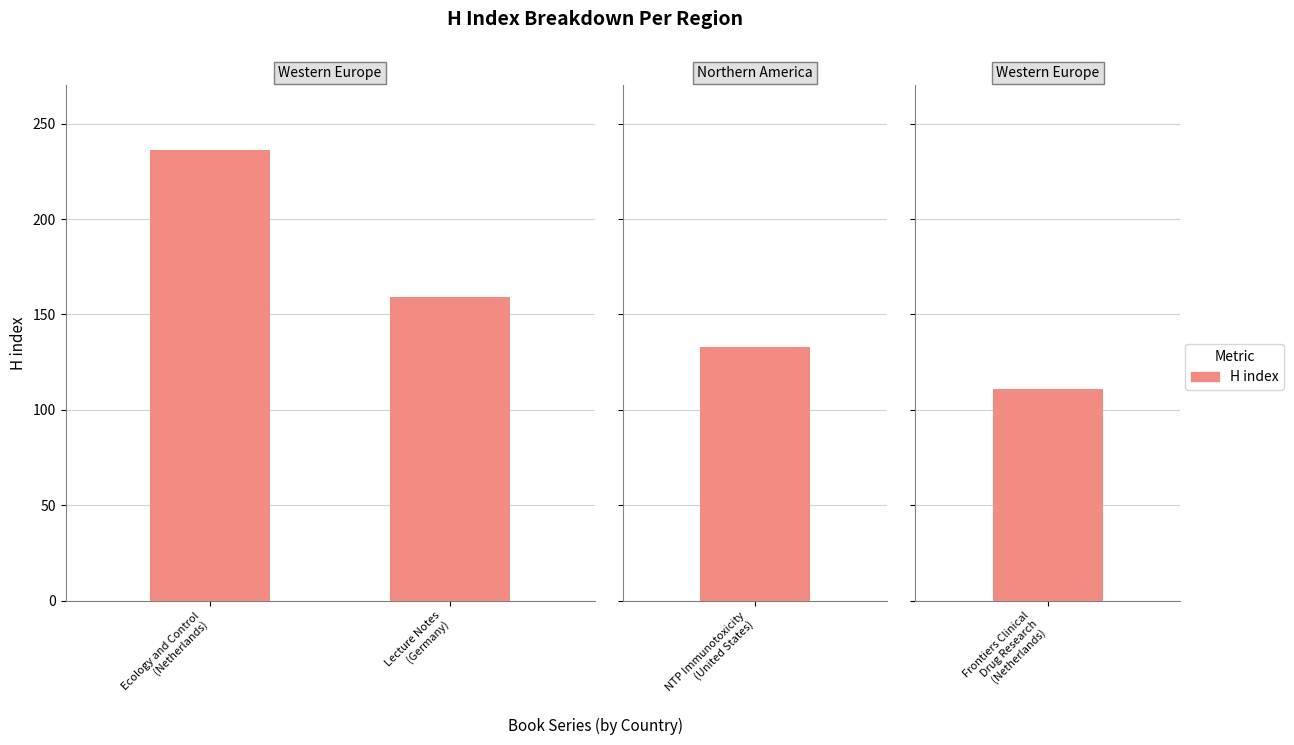

Which label corresponds to the largest value in the chart?

Ecology and Control
(Netherlands)